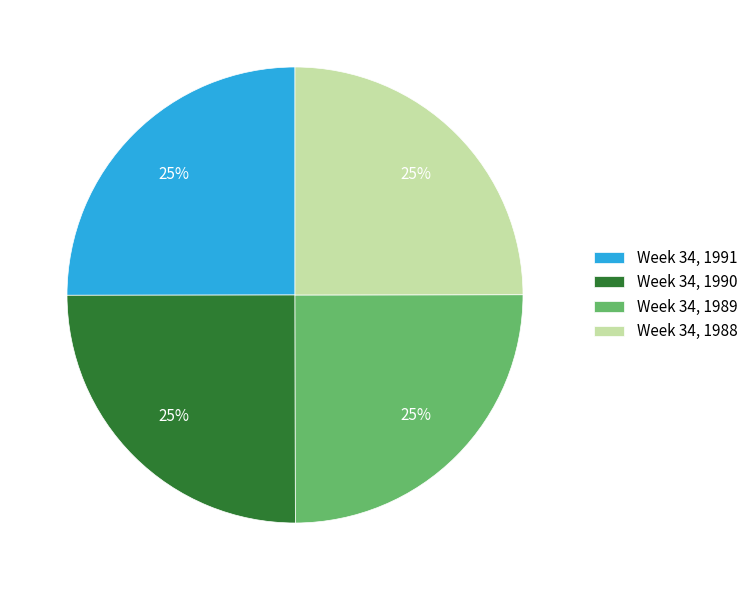

Does Week 34, 1990 represent more than half of the total?

No